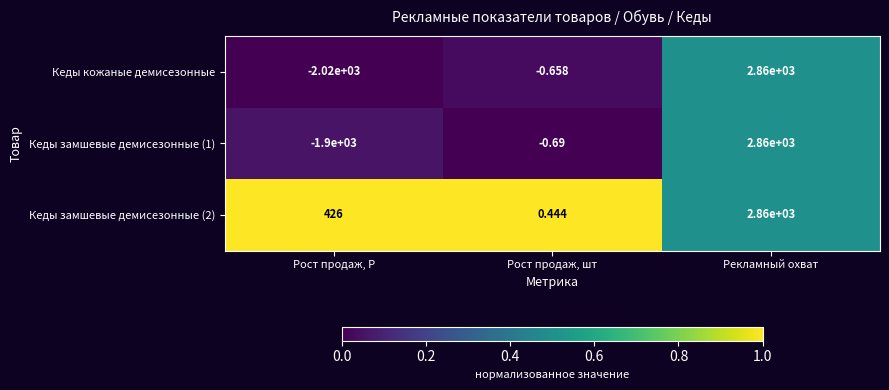

Which category has the lowest value across all series?

Рост продаж, Р